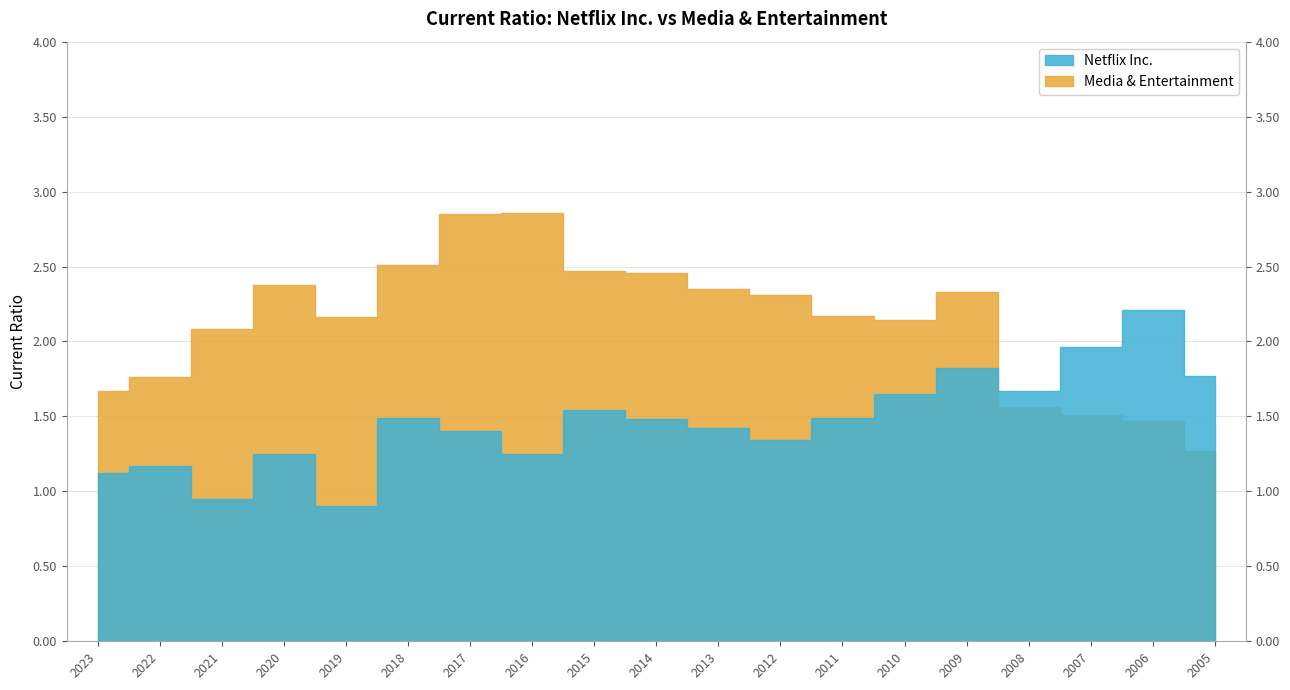

What is the value of the Media & Entertainment point at the 13th from the left?

2.2